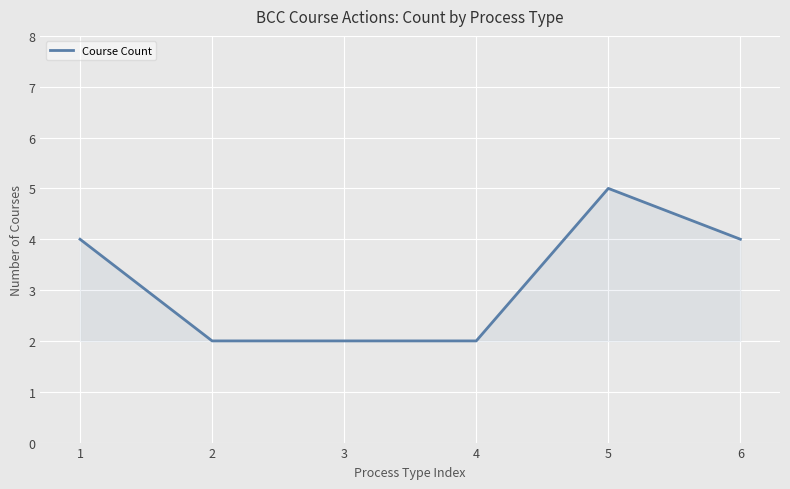

True or false: the data has more than 2 interior local peaks.

False